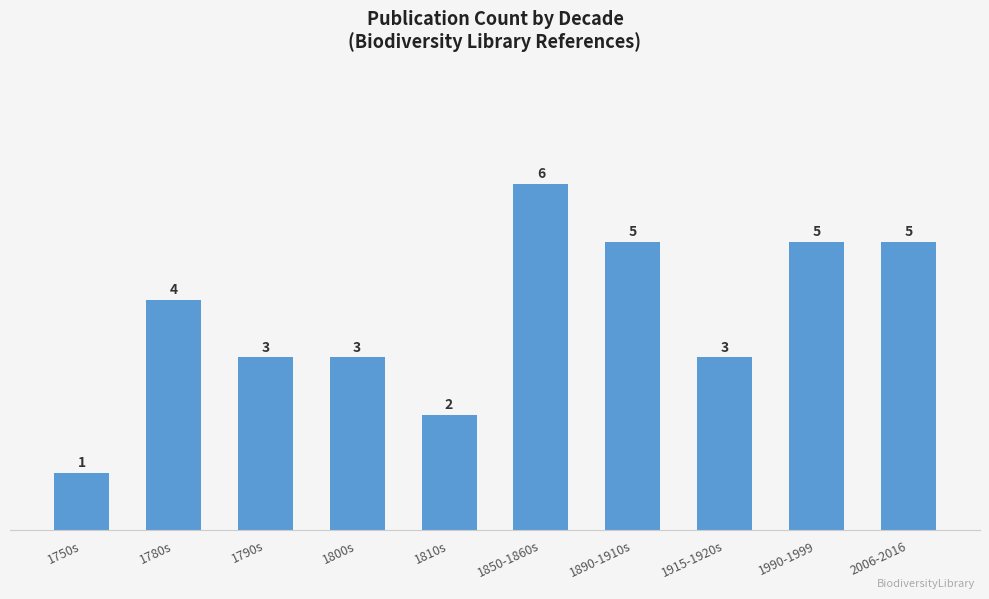

At which category does the chart reach its peak across all series?

1850-1860s